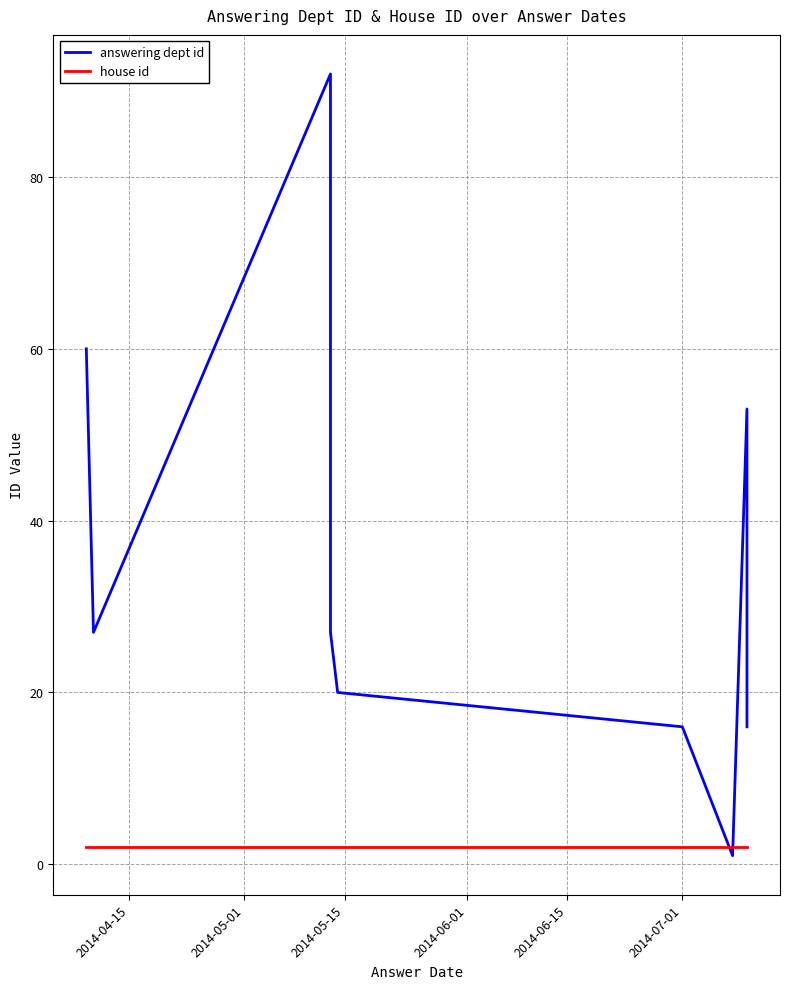

The value of answering dept id at 2014-07-01 is 34. True or false?

False